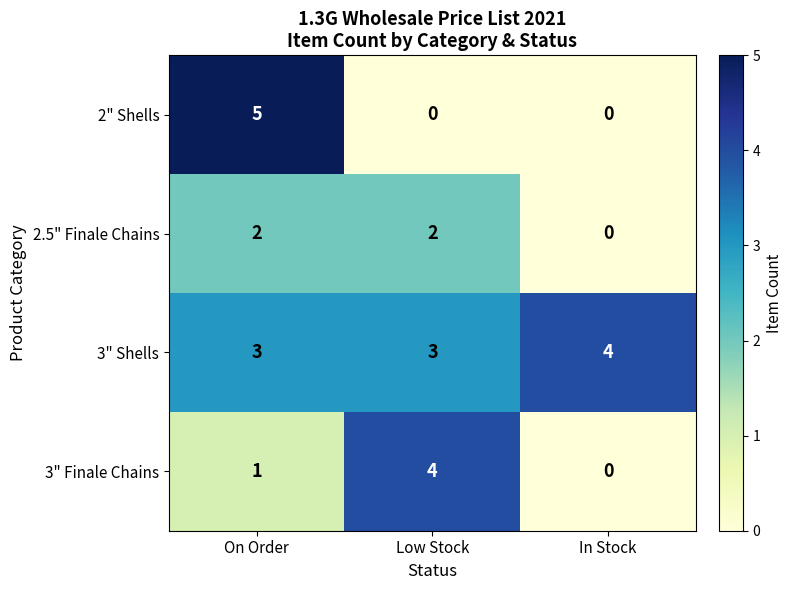

What is the average value of the 3" Shells series?

3